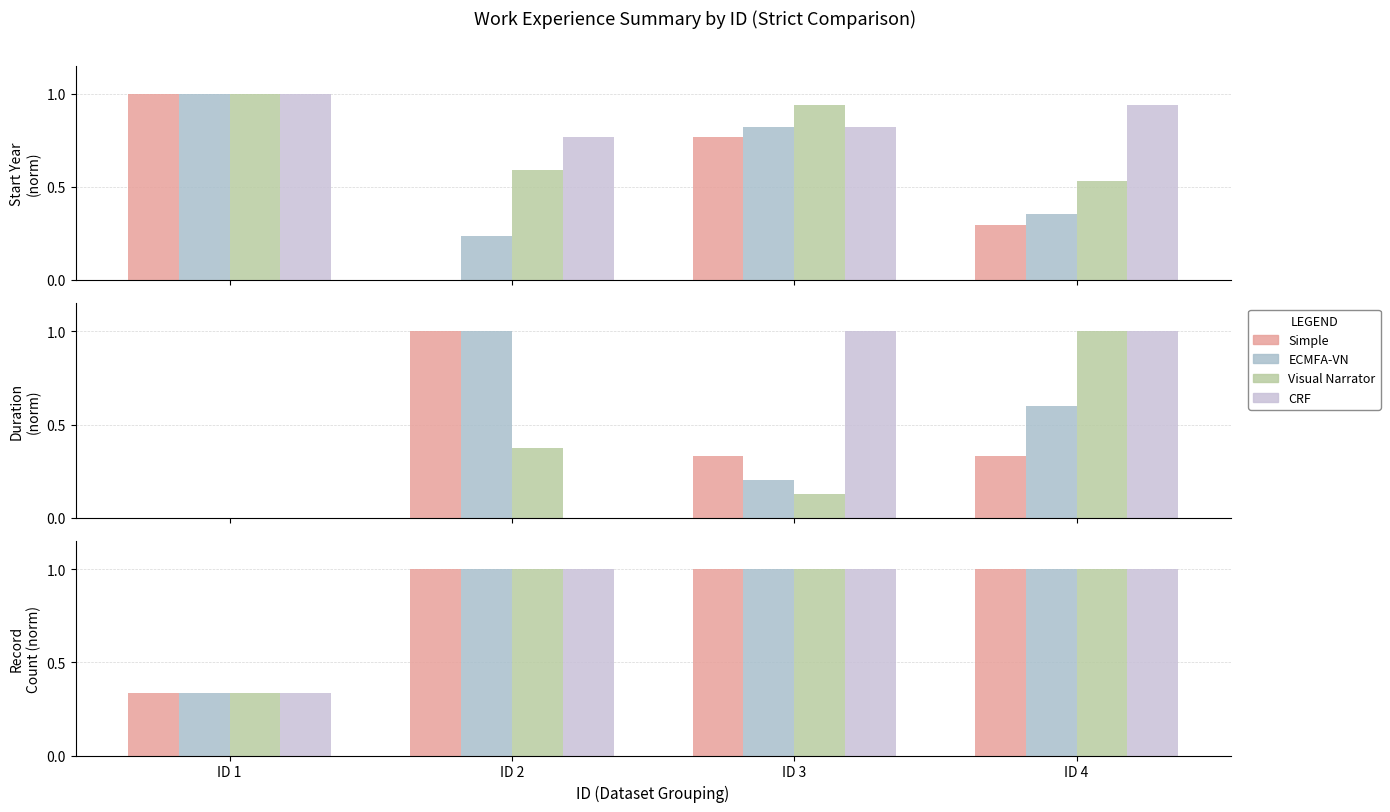

Which series has the widest spread of values?

Simple